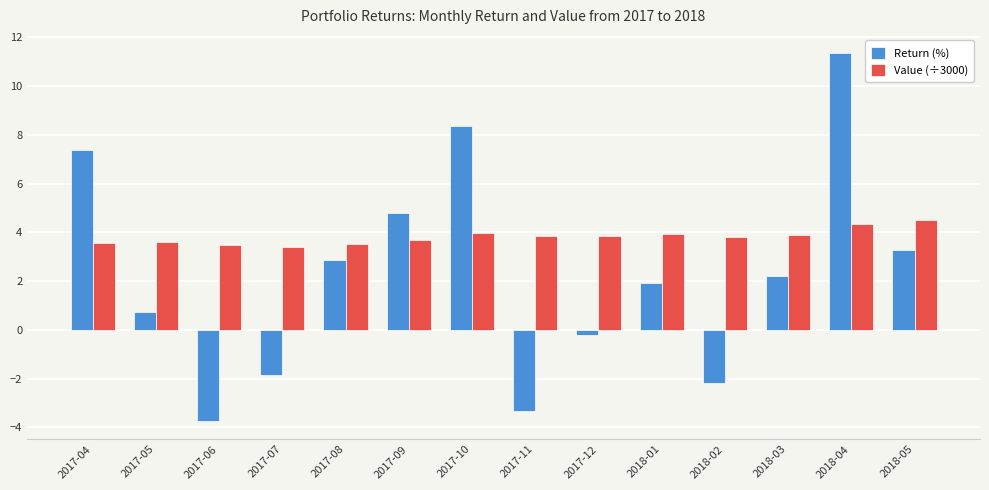

At which category does the chart reach its minimum across all series?

2017-06